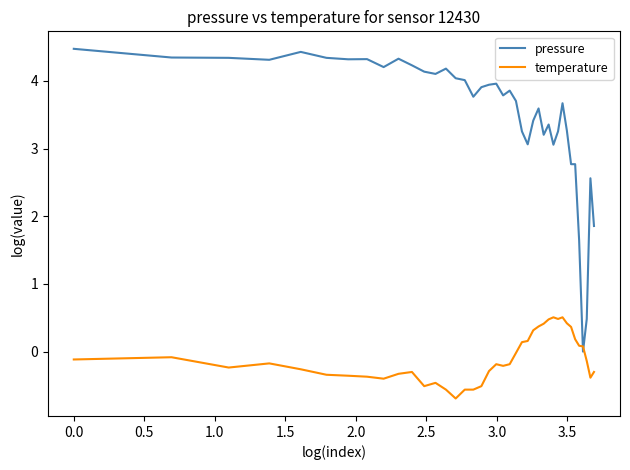

How many categories are shown in the chart?

40